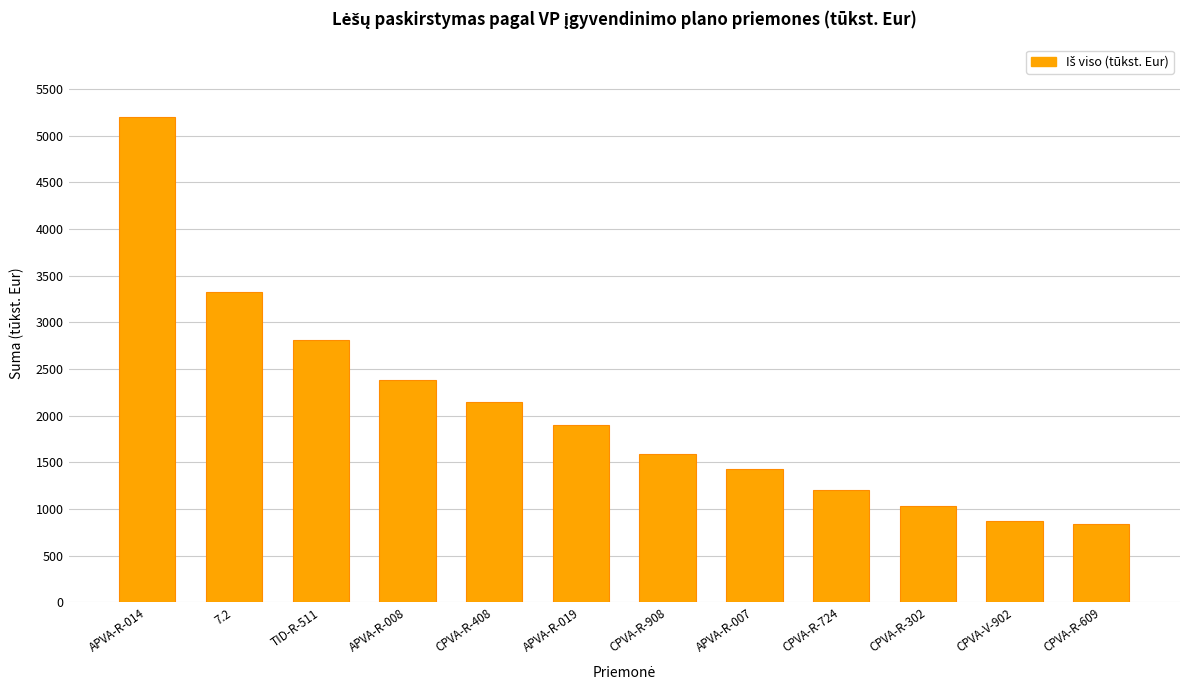

What is the ratio of the value at CPVA-R-302 to the value at APVA-R-007?

0.7